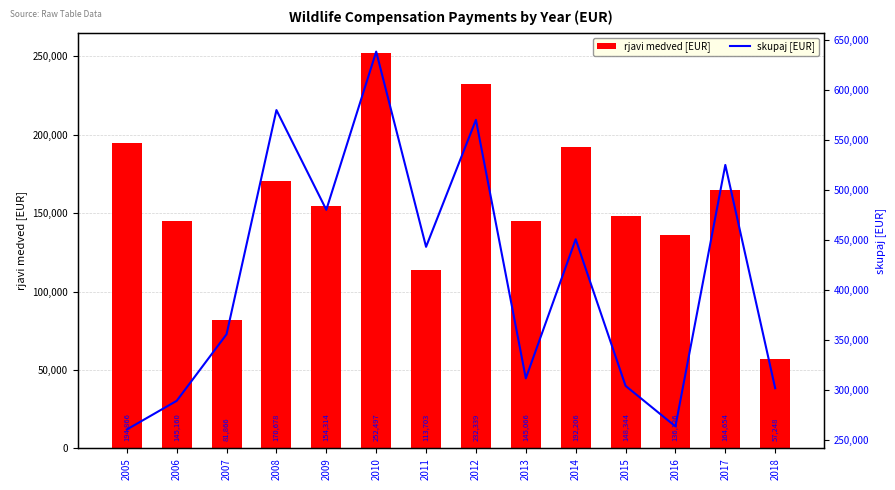

At which label is rjavi medved [EUR] closest to 154872?

2009